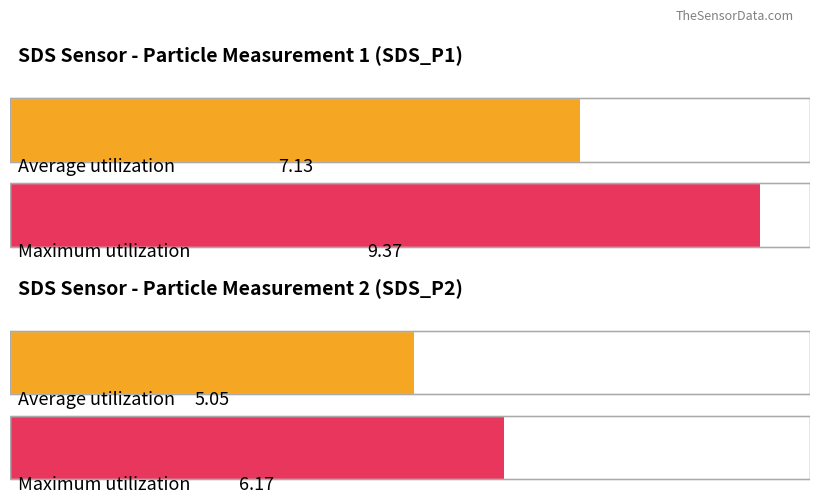

Where is Maximum utilization nearest to the value 20472?

SDS_P1